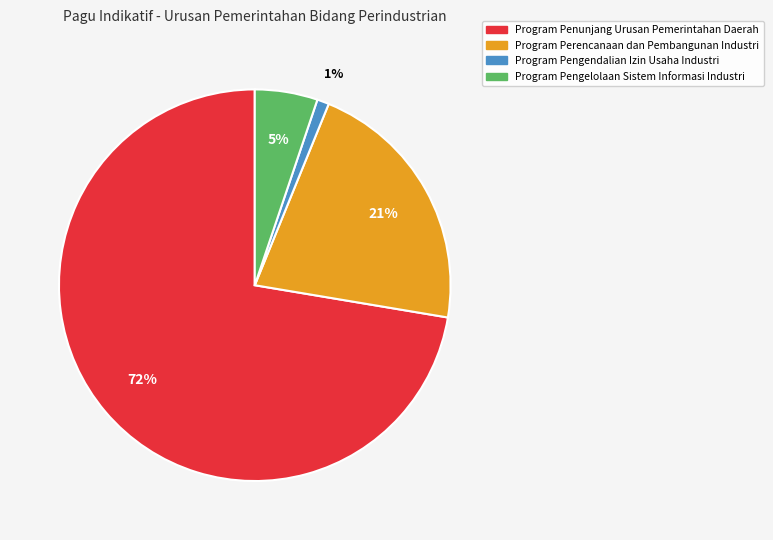

Which slice represents more than half of the pie?

Program Penunjang Urusan Pemerintahan Daerah